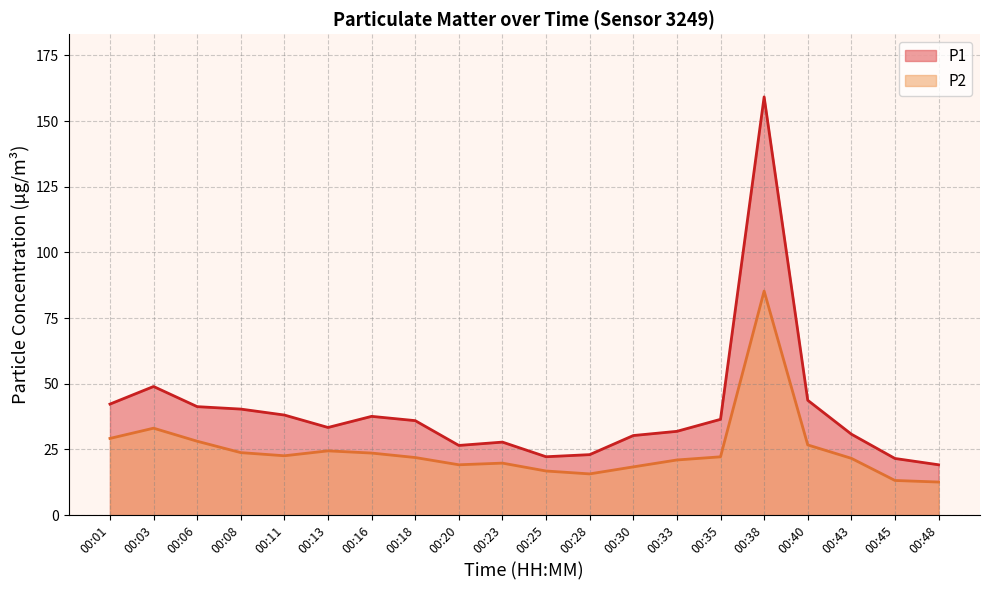

True or false: P1 and P2 intersect in this chart.

False